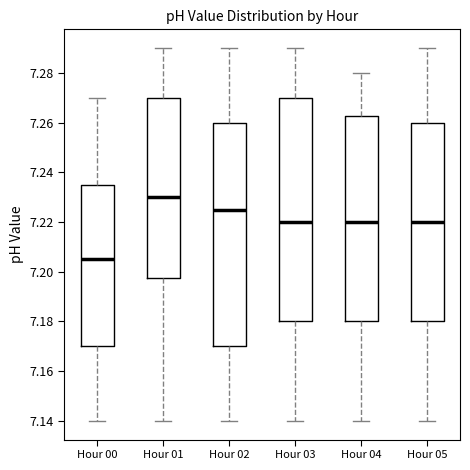

Which box has the lowest median line?

Hour 00